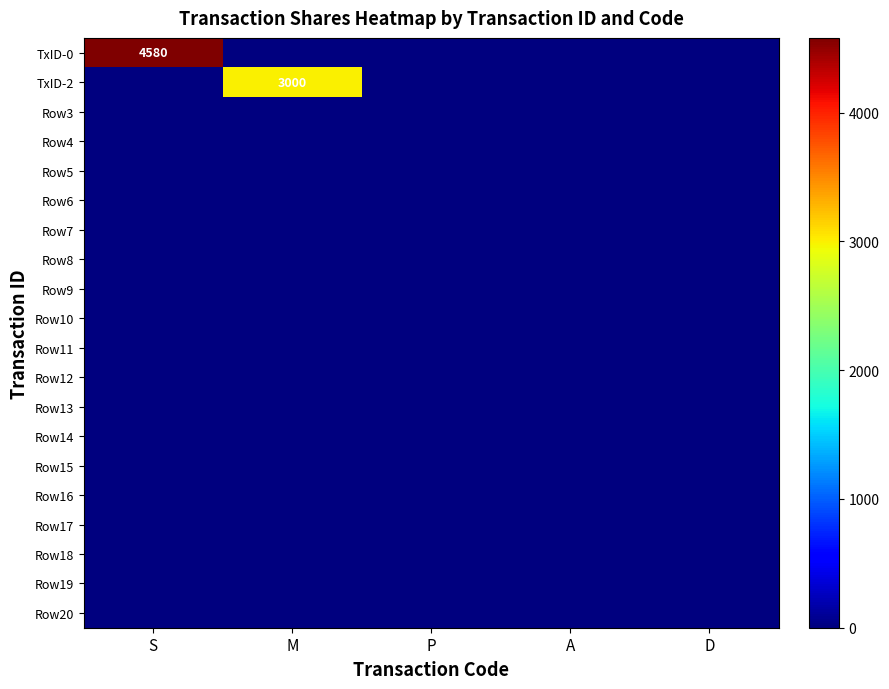

List the labels in order of Row19 value, smallest first.

S, M, P, A, D